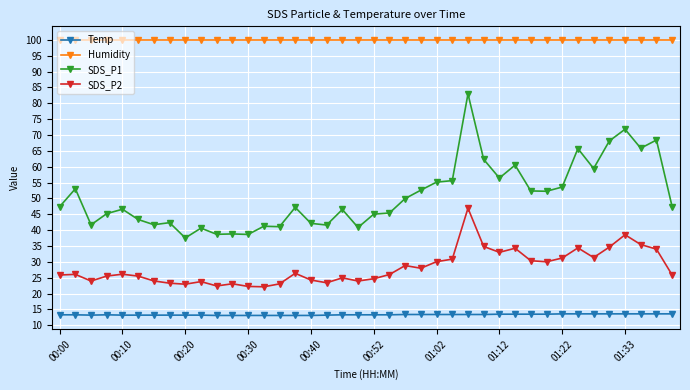

How many lines are shown in the chart?

4